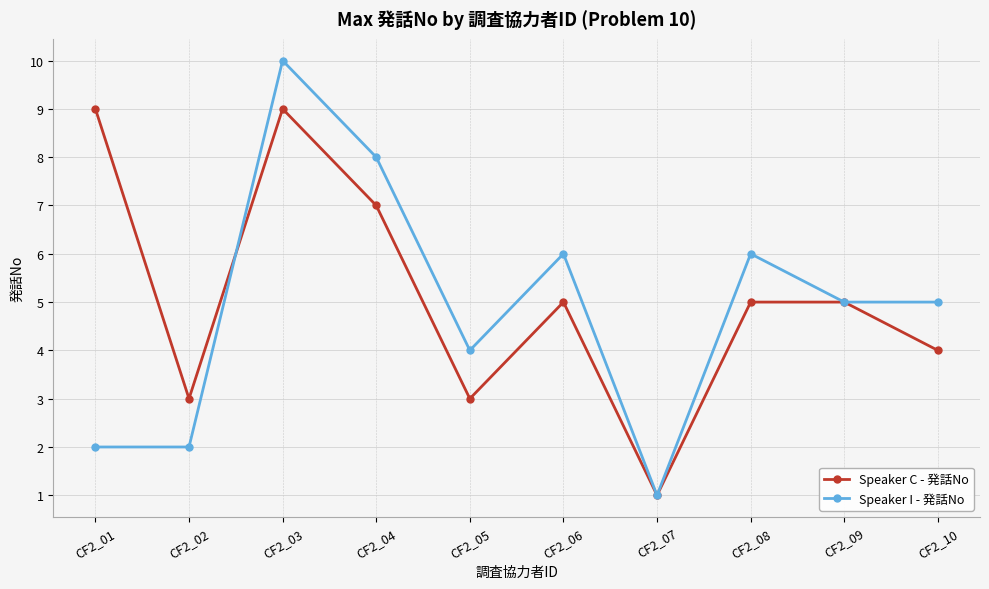

At CF2_05, list the series in order from largest to smallest.

Speaker I - 発話No, Speaker C - 発話No